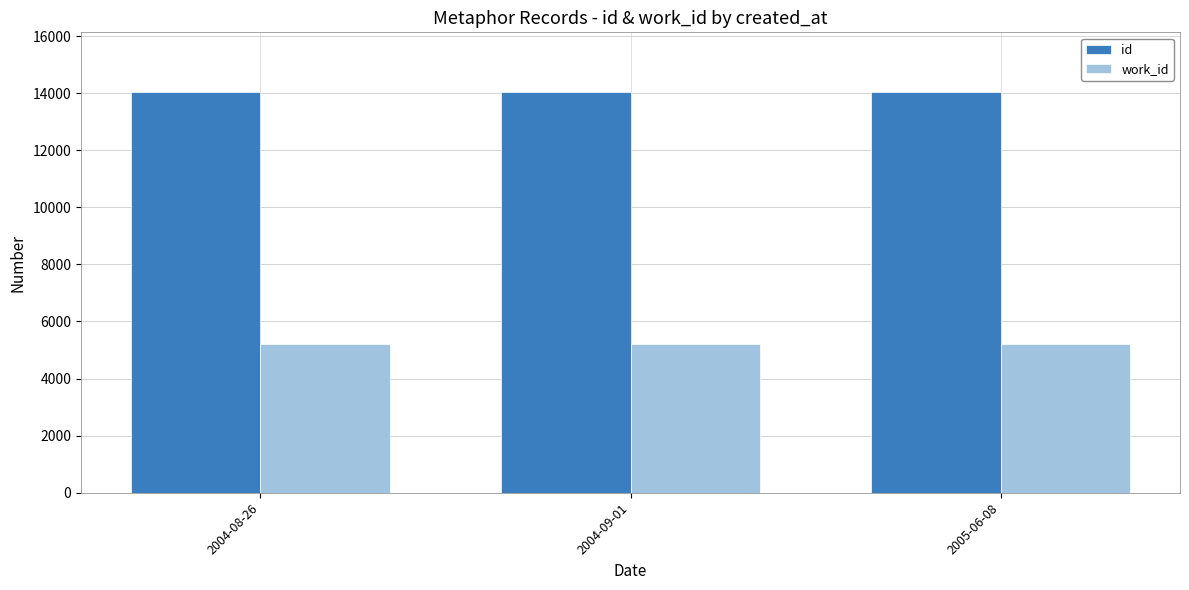

Is it true that work_id equals 5211 at 2004-08-26?

True